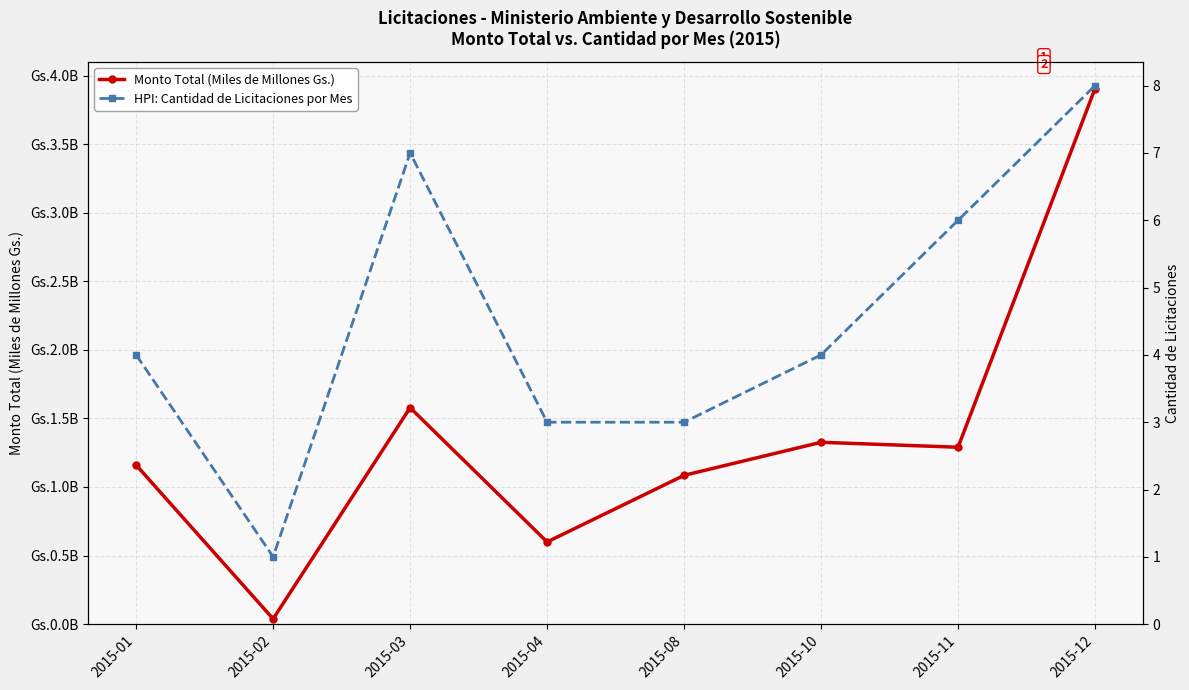

Reading left to right, extract all data points from this chart.

Monto Total (Miles de Millones Gs.): 1.2	0.0	1.6	0.6	1.1	1.3	1.3	3.9
HPI: Cantidad de Licitaciones por Mes: 4.0	1.0	7.0	3.0	3.0	4.0	6.0	8.0